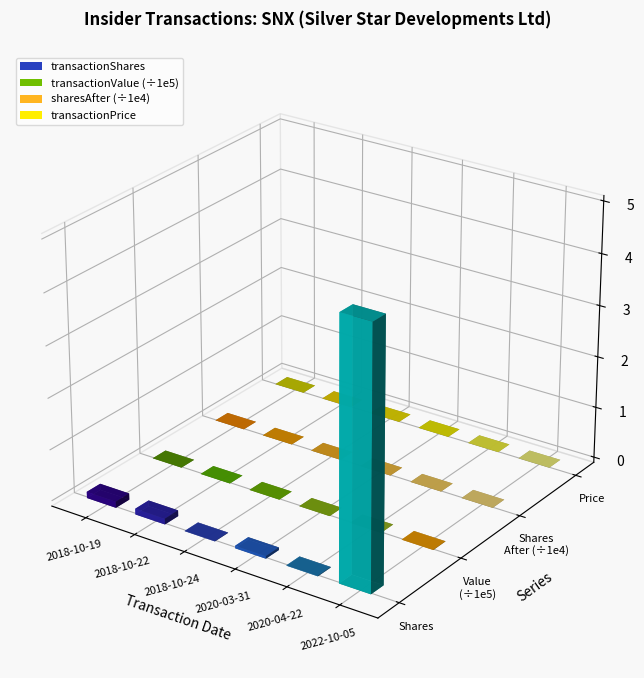

Reading left to right, extract all data points from this chart.

transactionShares: 2018-10-19=122202.0	2018-10-22=113000.0	2018-10-24=6900.0	2020-03-31=50000.0	2020-04-22=10000.0	2022-10-05=4997878.0
transactionPricePerShare: 2018-10-19=78.3	2018-10-22=80.5	2018-10-24=78.1	2020-03-31=74.2	2020-04-22=71.5	2022-10-05=87.8
transactionValue: 2018-10-19=9564382.0	2018-10-22=9100170.0	2018-10-24=538710.0	2020-03-31=3712089.0	2020-04-22=714696.0	2022-10-05=438913646.0
sharesOwnedFollowingTransaction: 2018-10-19=5120080.0	2018-10-22=5233080.0	2018-10-24=5239980.0	2020-03-31=5289980.0	2020-04-22=5299980.0	2022-10-05=5299980.0